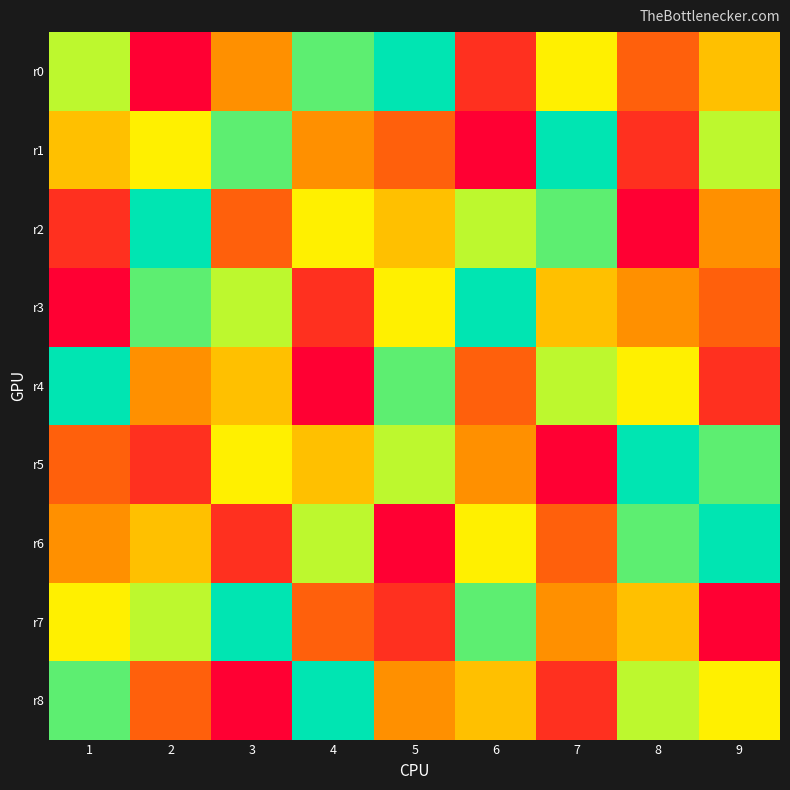

Reading right to left, extract all data points from this chart.

r0: 9=5	8=3	7=6	6=2	5=9	4=8	3=4	2=1	1=7
r1: 9=7	8=2	7=9	6=1	5=3	4=4	3=8	2=6	1=5
r2: 9=4	8=1	7=8	6=7	5=5	4=6	3=3	2=9	1=2
r3: 9=3	8=4	7=5	6=9	5=6	4=2	3=7	2=8	1=1
r4: 9=2	8=6	7=7	6=3	5=8	4=1	3=5	2=4	1=9
r5: 9=8	8=9	7=1	6=4	5=7	4=5	3=6	2=2	1=3
r6: 9=9	8=8	7=3	6=6	5=1	4=7	3=2	2=5	1=4
r7: 9=1	8=5	7=4	6=8	5=2	4=3	3=9	2=7	1=6
r8: 9=6	8=7	7=2	6=5	5=4	4=9	3=1	2=3	1=8